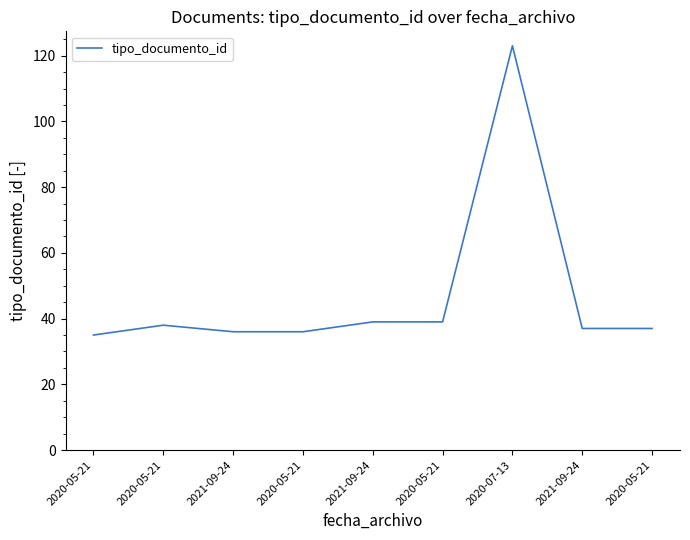

Reading left to right, transcribe all the data shown in this chart.

2020-05-21=35	2020-05-21=38	2021-09-24=36	2020-05-21=36	2021-09-24=39	2020-05-21=39	2020-07-13=123	2021-09-24=37	2020-05-21=37